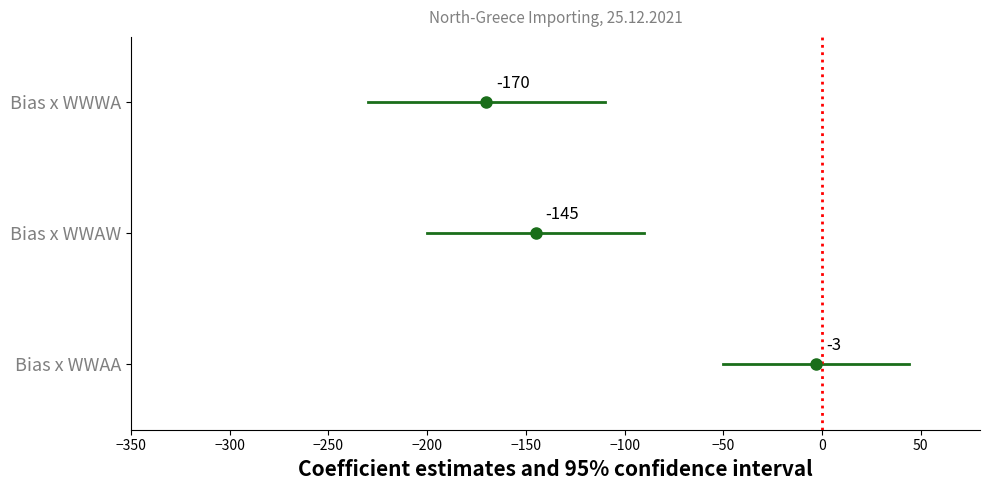

Between −300 and −350, which is larger?

−300